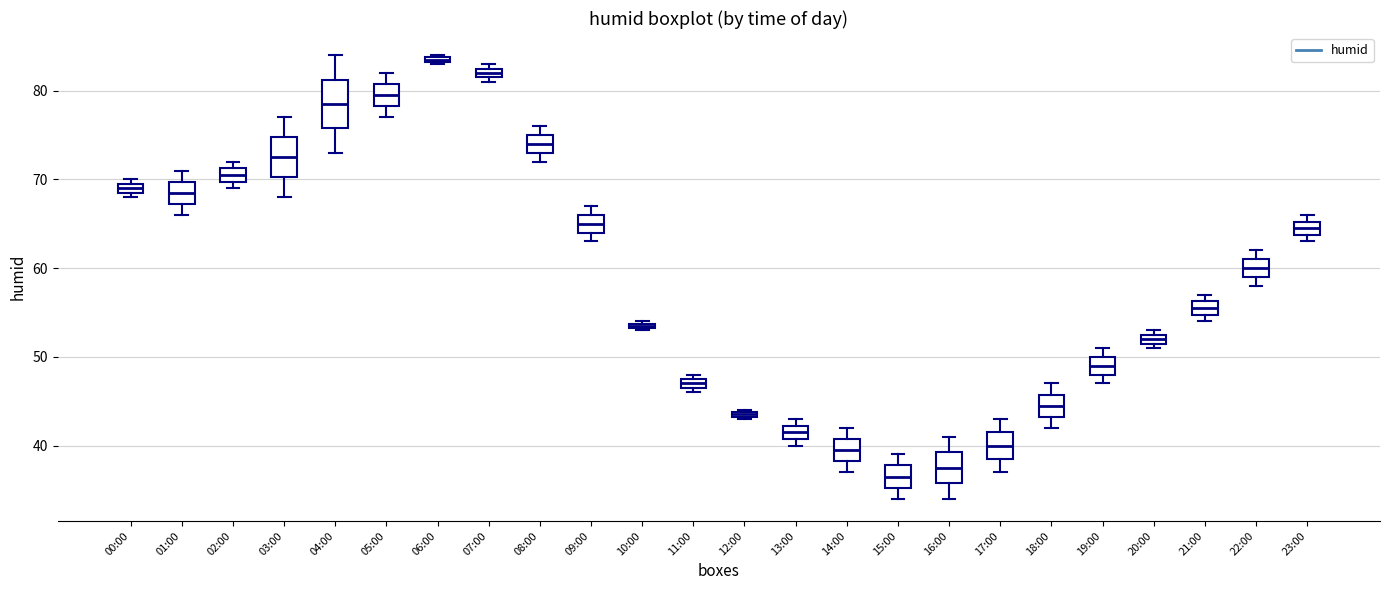

Which box's median line is the highest?

06:00